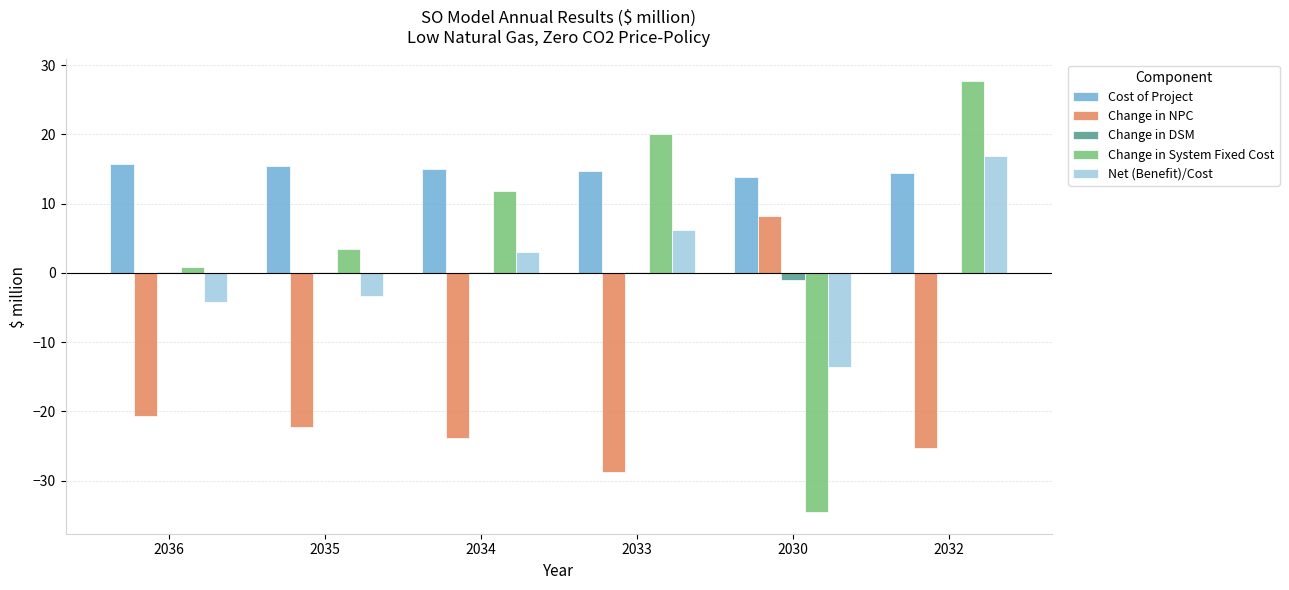

Between 2034 and 2032, which series saw the biggest shift?

Change in System Fixed Cost